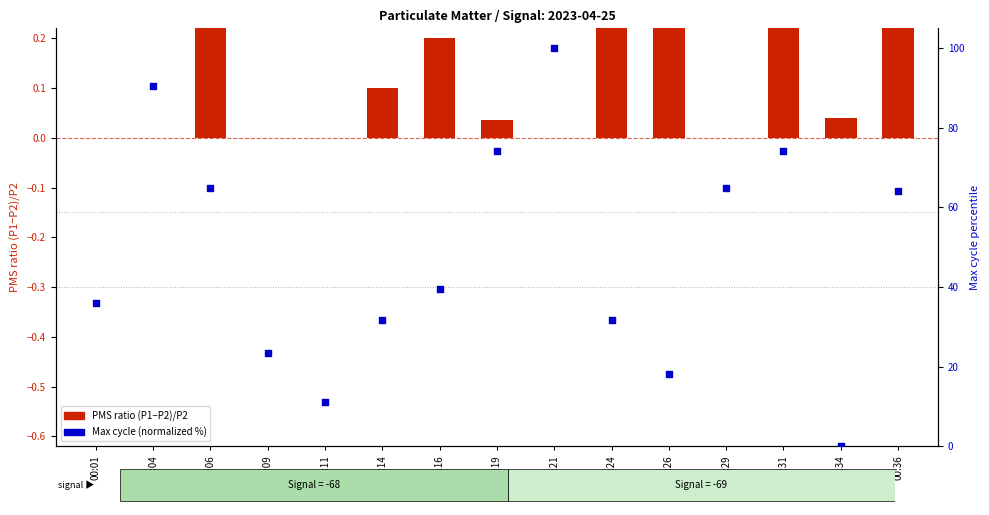

Is the value of Max cycle (normalized %) at 00:01 greater than the value of PMS ratio (P1-P2)/P2 at 00:21?

Yes